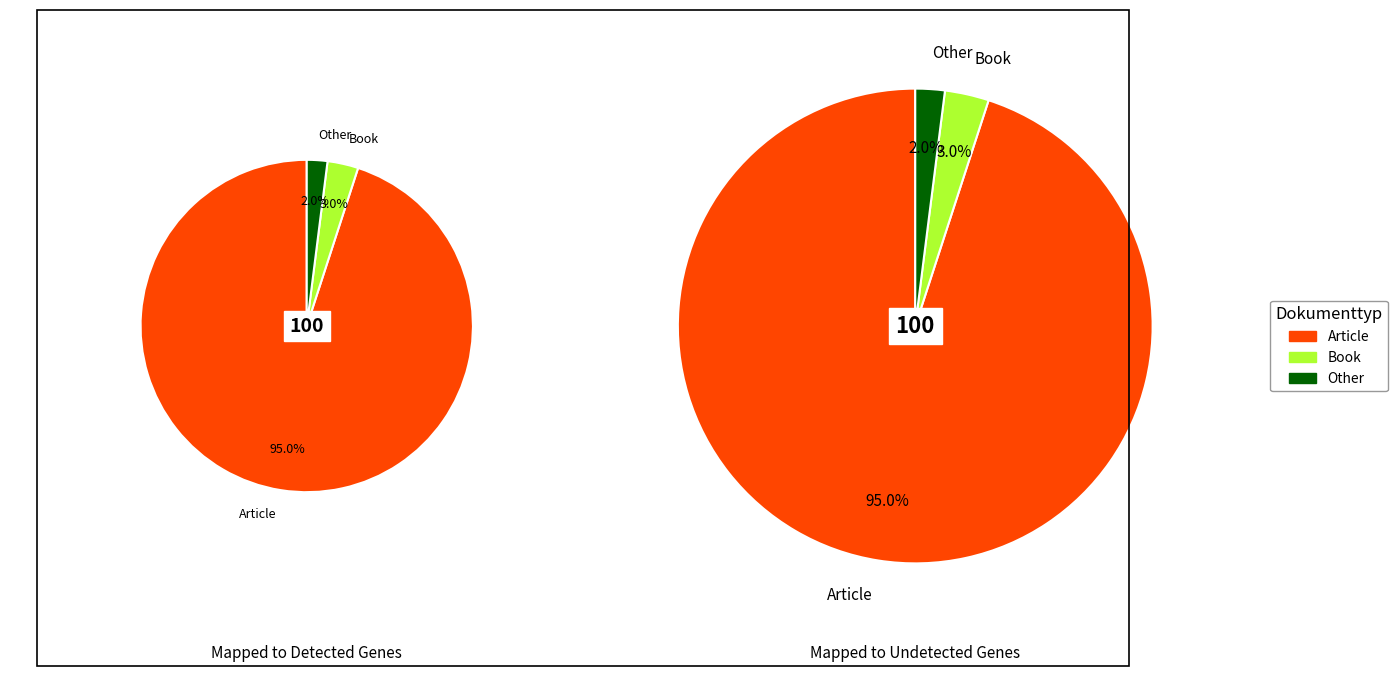

To the nearest percent, what is the average slice percentage?

33%